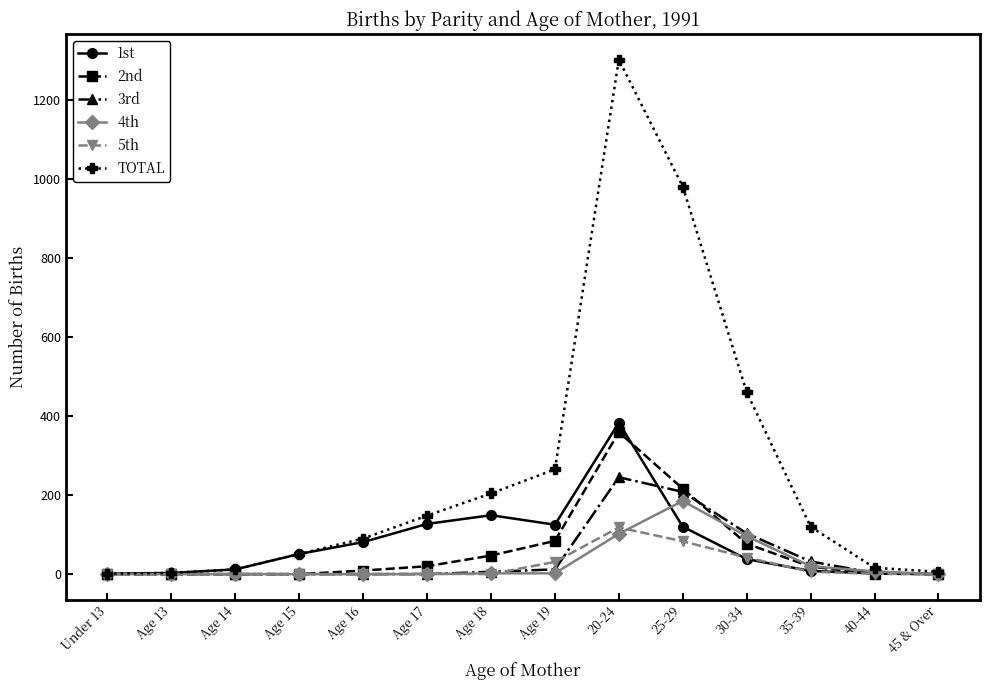

Which series has the largest total across all categories?

TOTAL